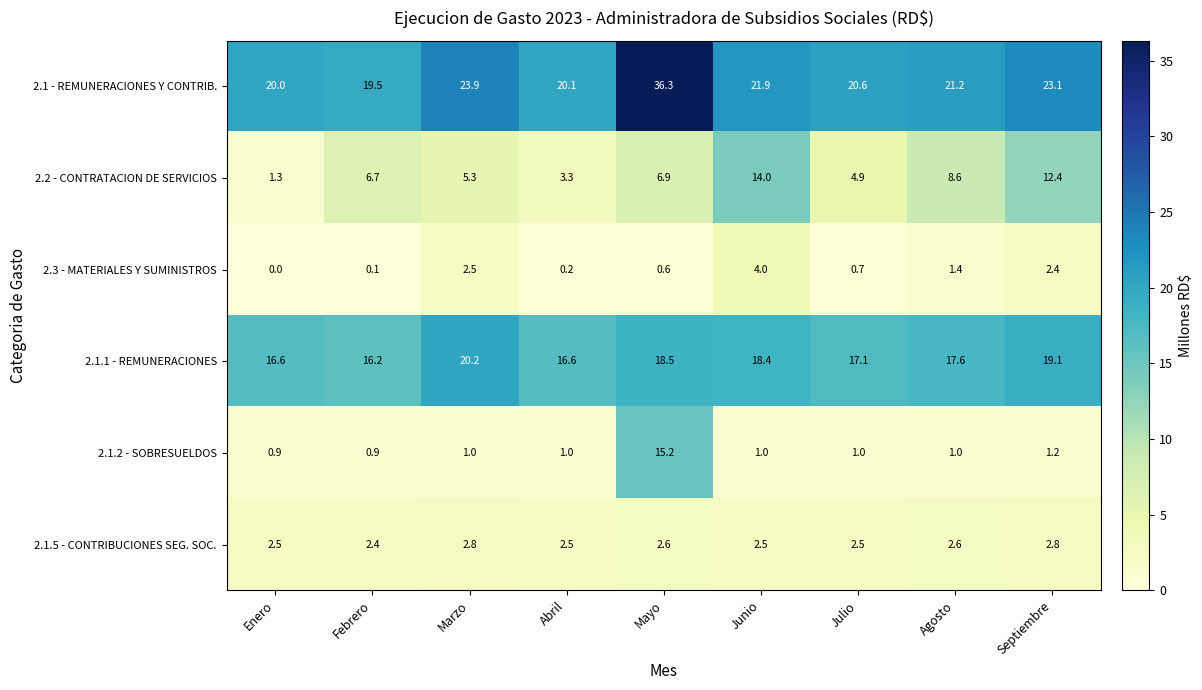

What is the highest value of the 2.3 - MATERIALES Y SUMINISTROS series?

4.0